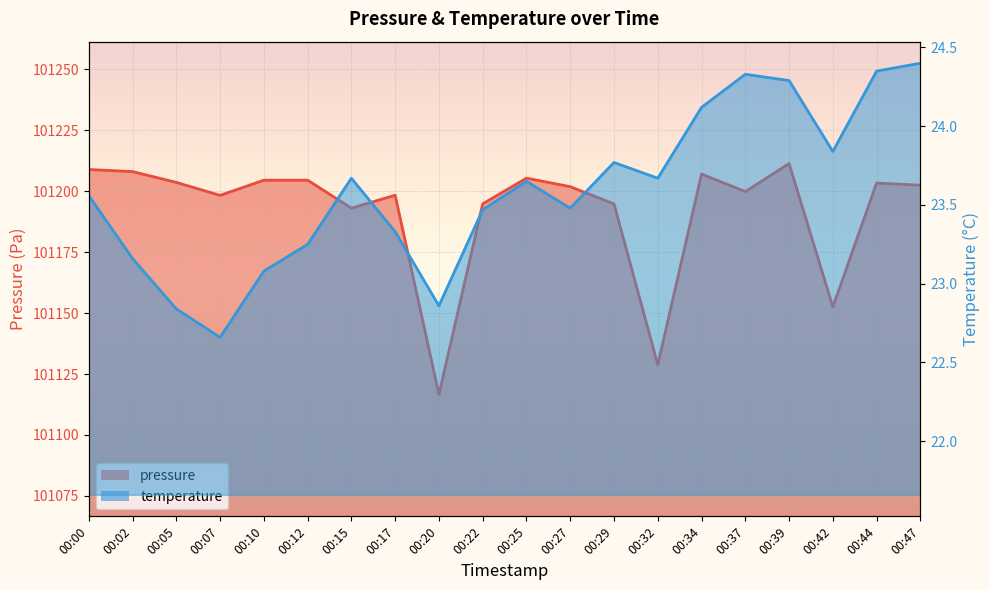

What is the total value across all series at 00:27?

101225.3